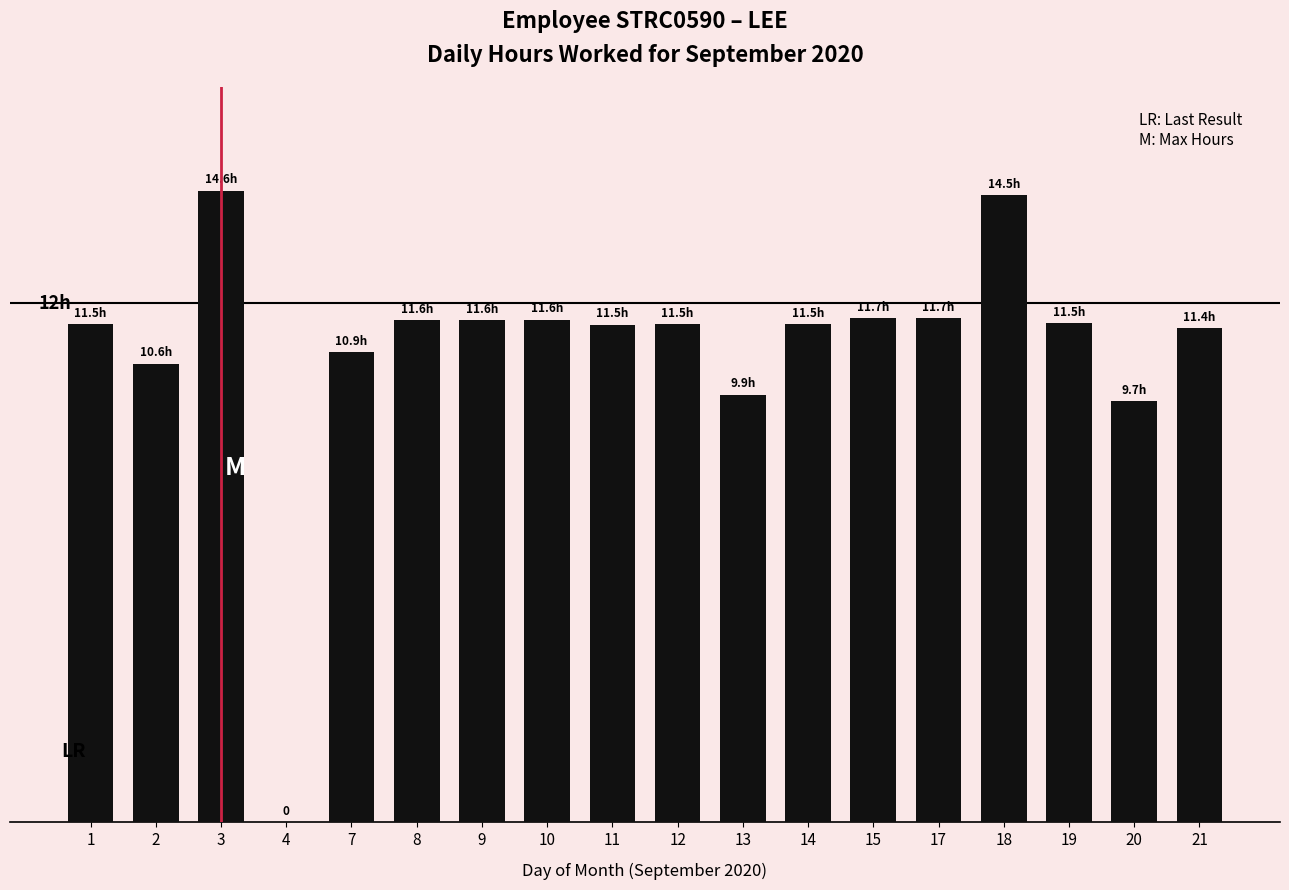

Reading right to left, transcribe all the data shown in this chart.

11.4	9.7	11.5	14.5	11.7	11.7	11.5	9.9	11.5	11.5	11.6	11.6	11.6	10.9	0.0	14.6	10.6	11.5